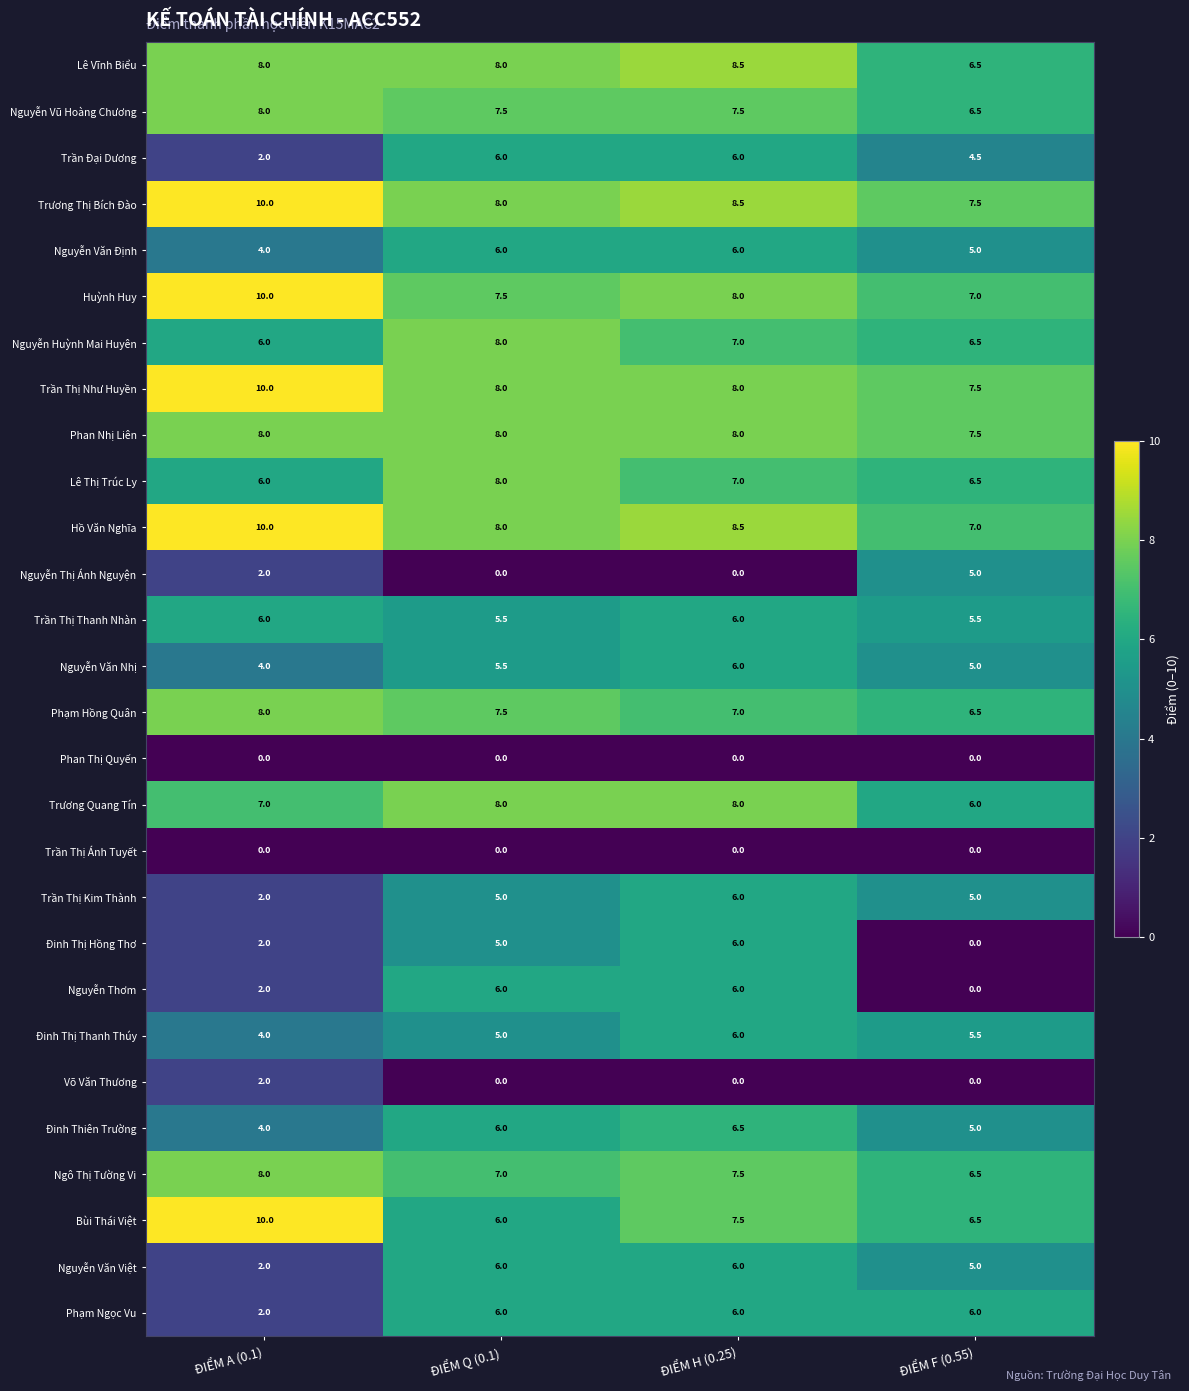

What is the average value of the Phạm Ngọc Vu series?

5.0